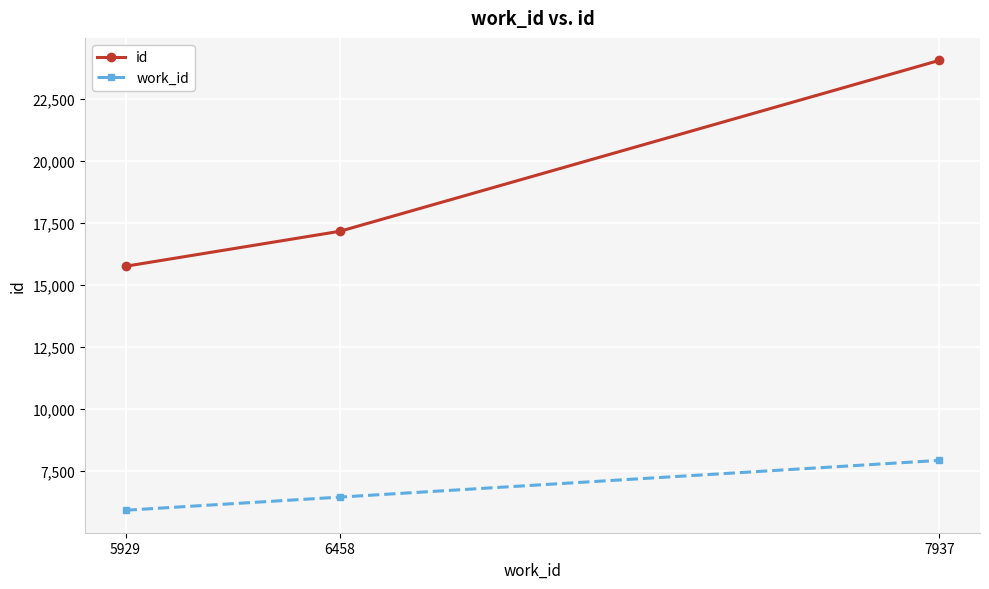

Reading right to left, list all the values displayed in this chart.

id: 7937=24054	6458=17169	5929=15759
work_id: 7937=7937	6458=6458	5929=5929